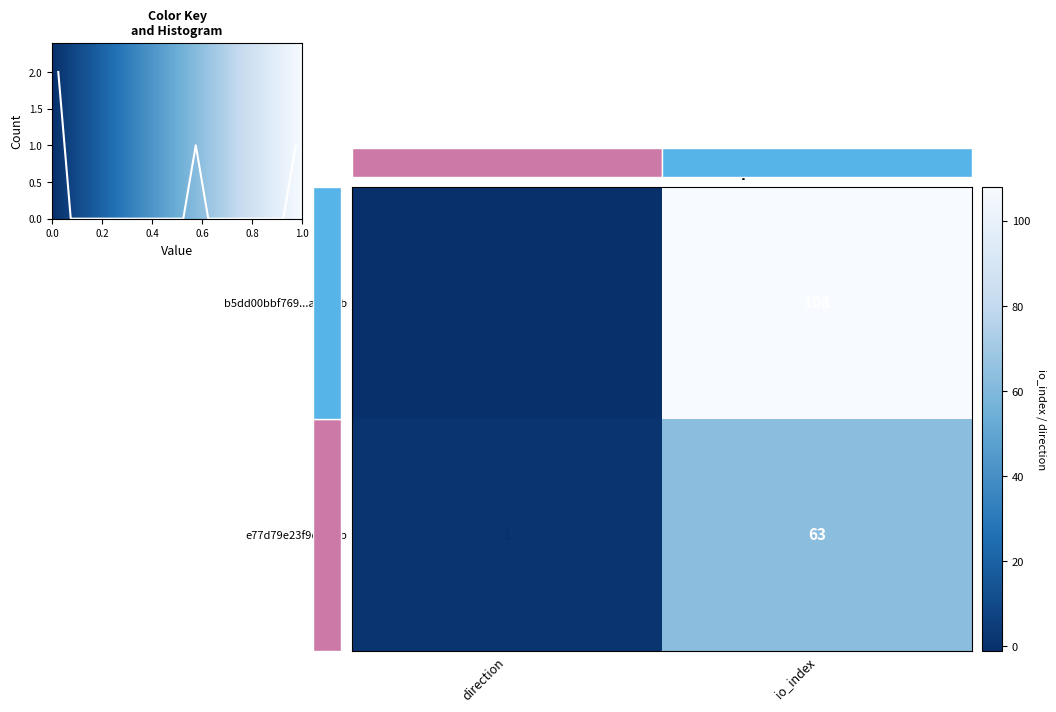

List the labels in order of b5dd00bbf769...a2d84b value, largest first.

io_index, direction